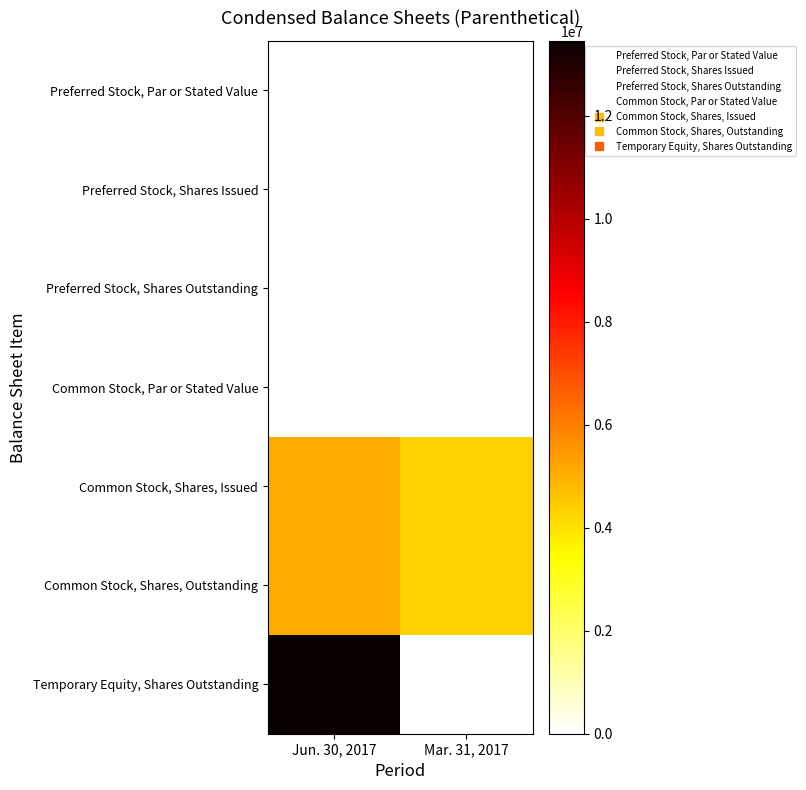

Which series has the largest total across all categories?

Temporary Equity, Shares Outstanding